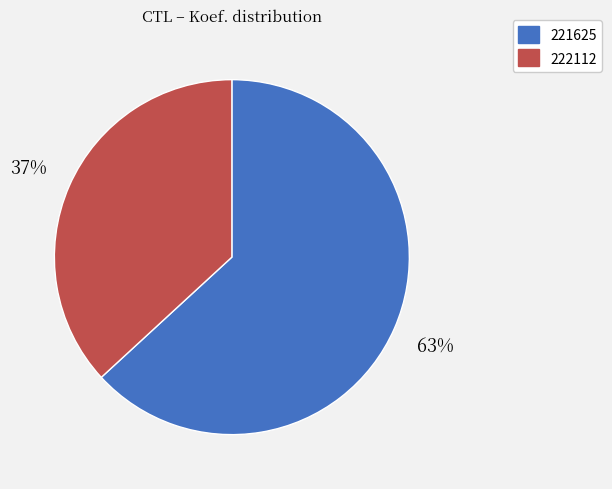

Is it true that 221625 is 69% of the pie?

False